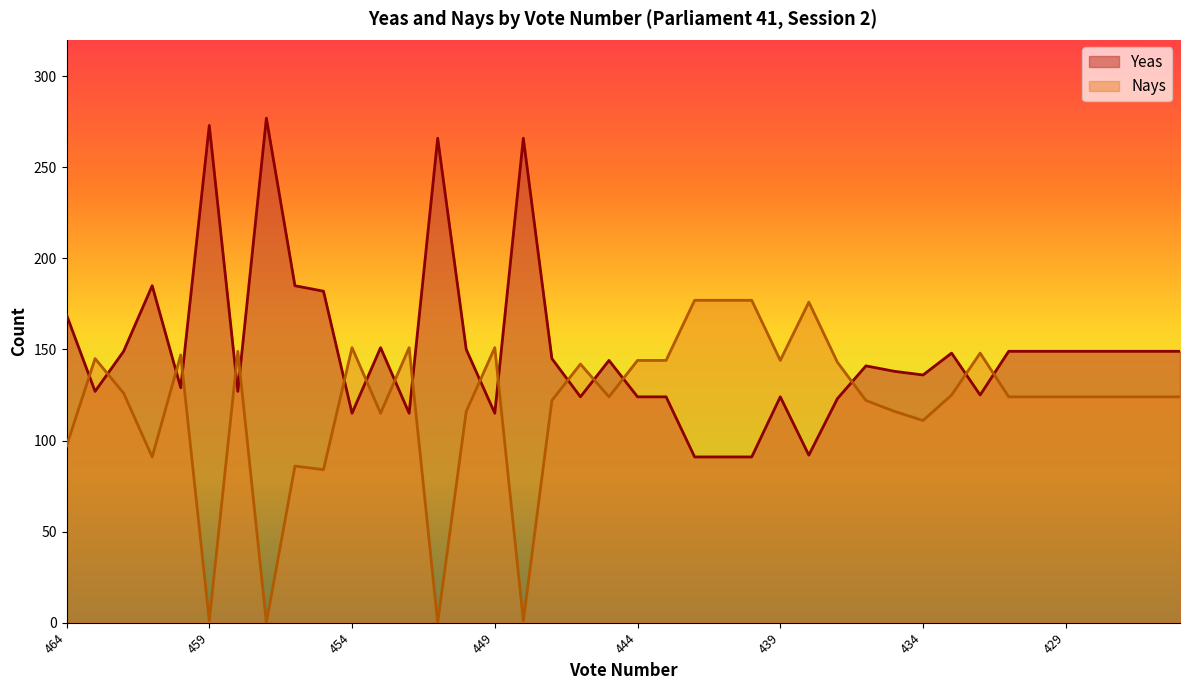

True or false: Yeas has a value of 70 at 450.

False